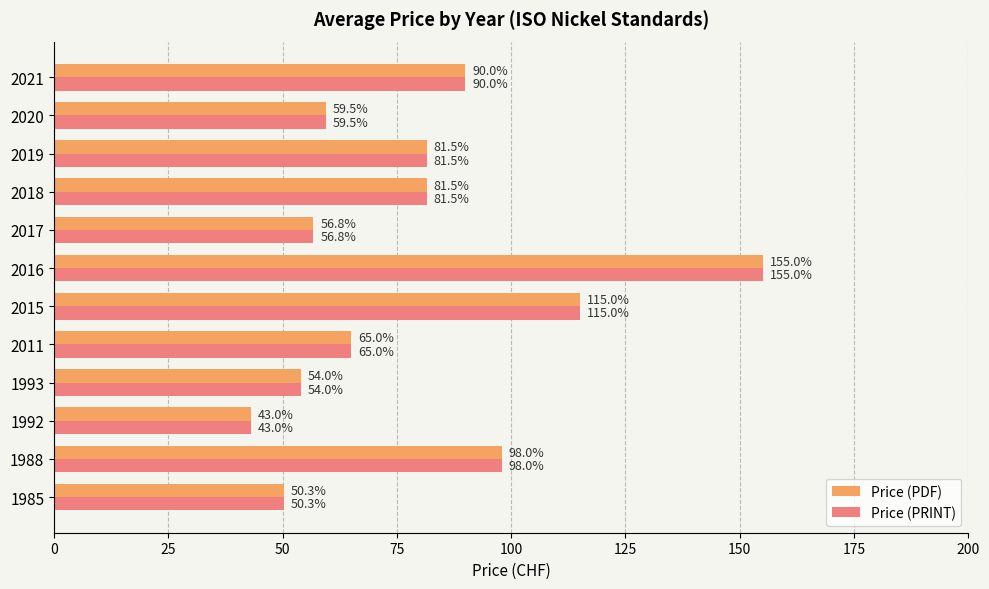

Which category has the lowest value across all series?

1992